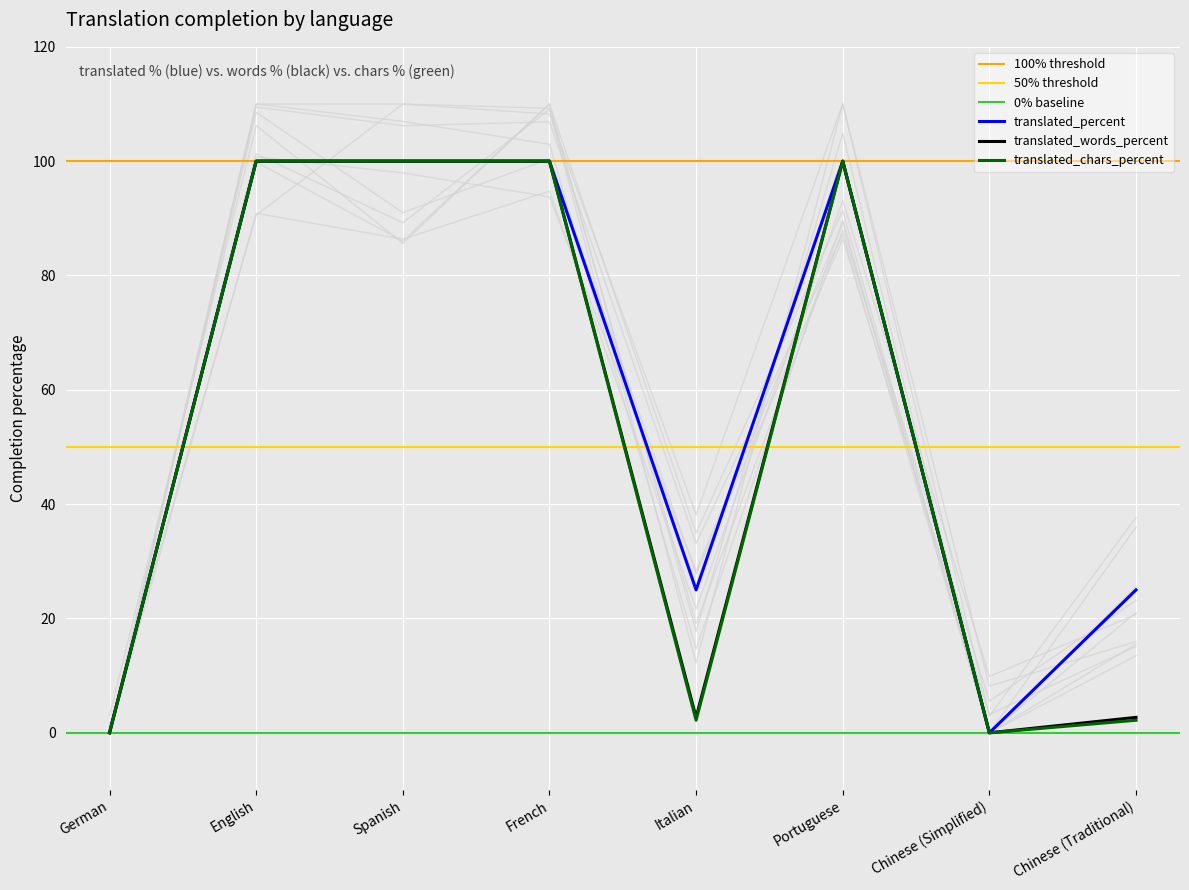

List the labels in order of translated_chars_percent value, largest first.

English, Spanish, French, Portuguese, Italian, Chinese (Traditional), German, Chinese (Simplified)